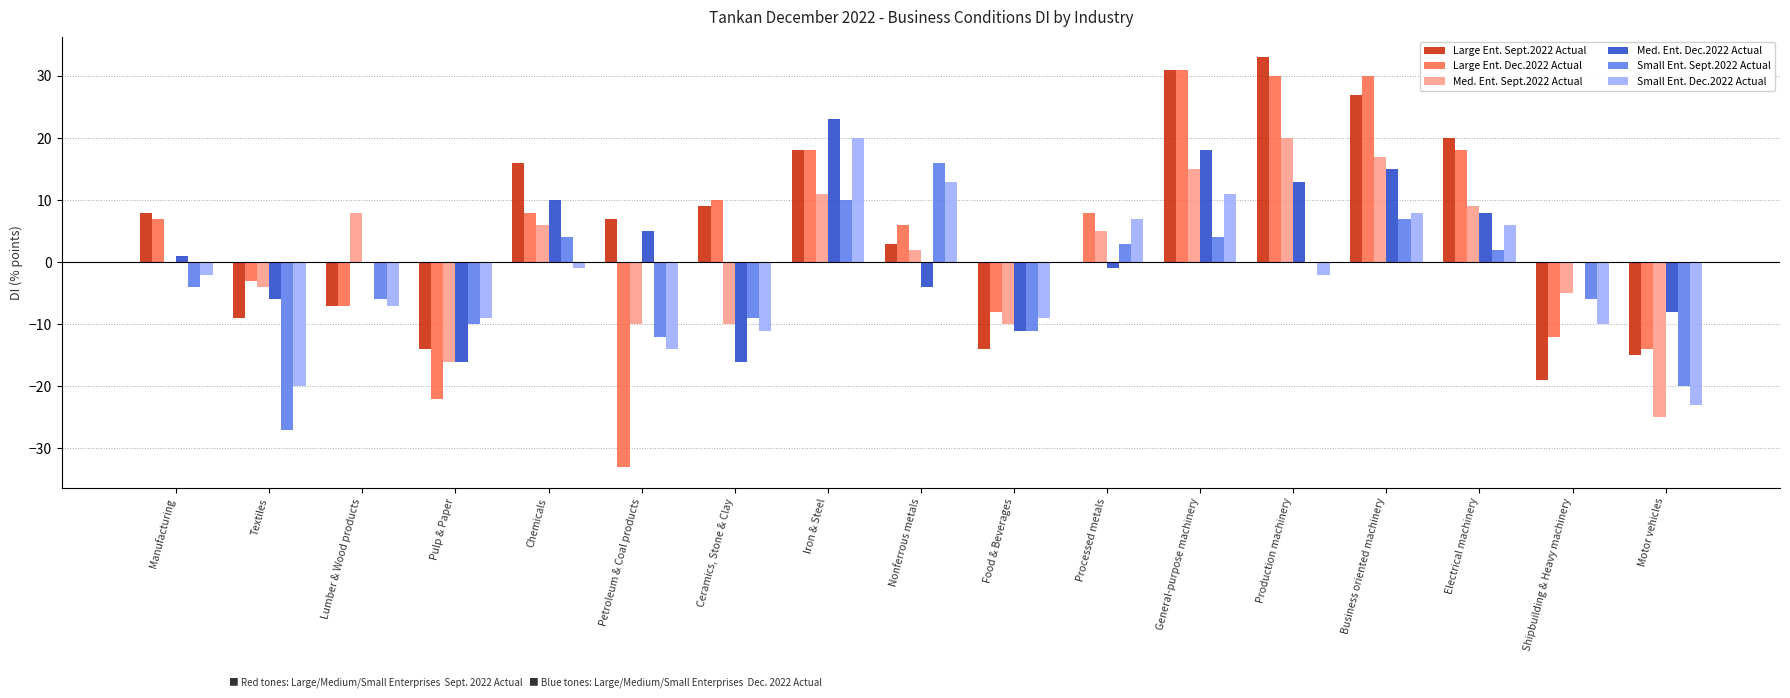

What is the total value across all series at General-purpose machinery?

110